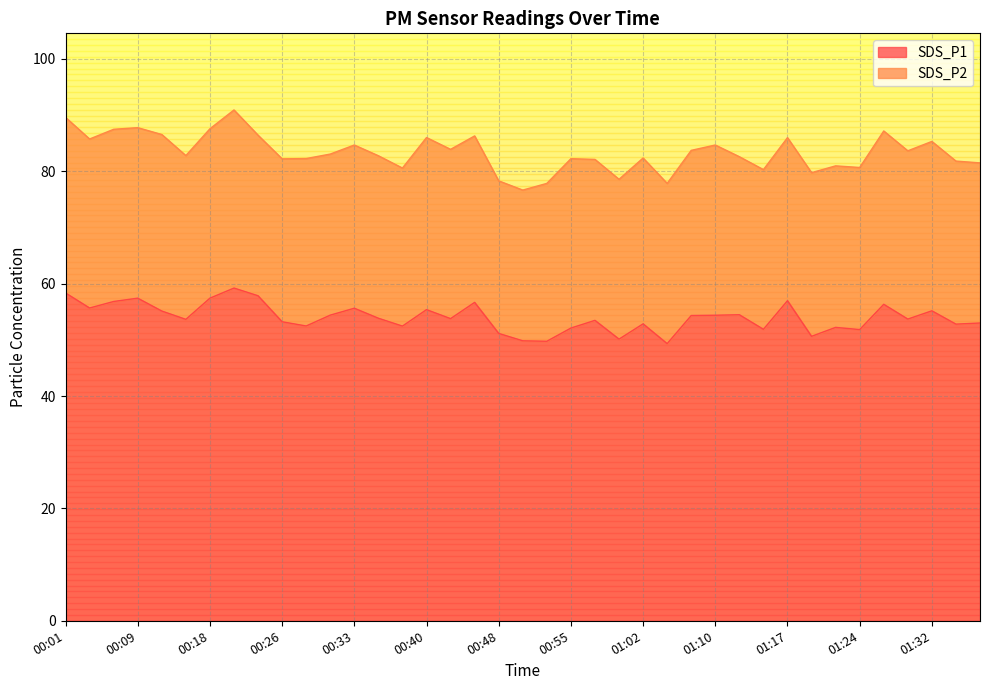

What is the difference between the maximum and minimum values?

9.9